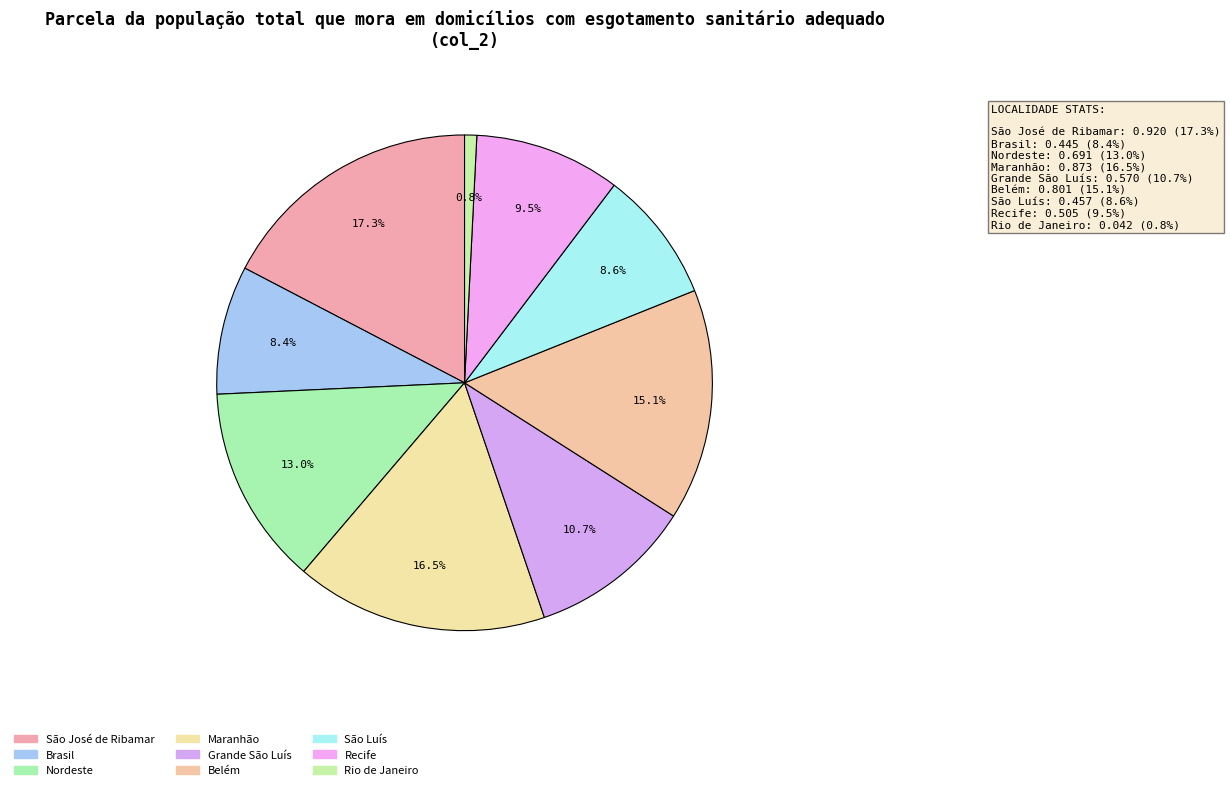

How many segments does this pie chart have?

9